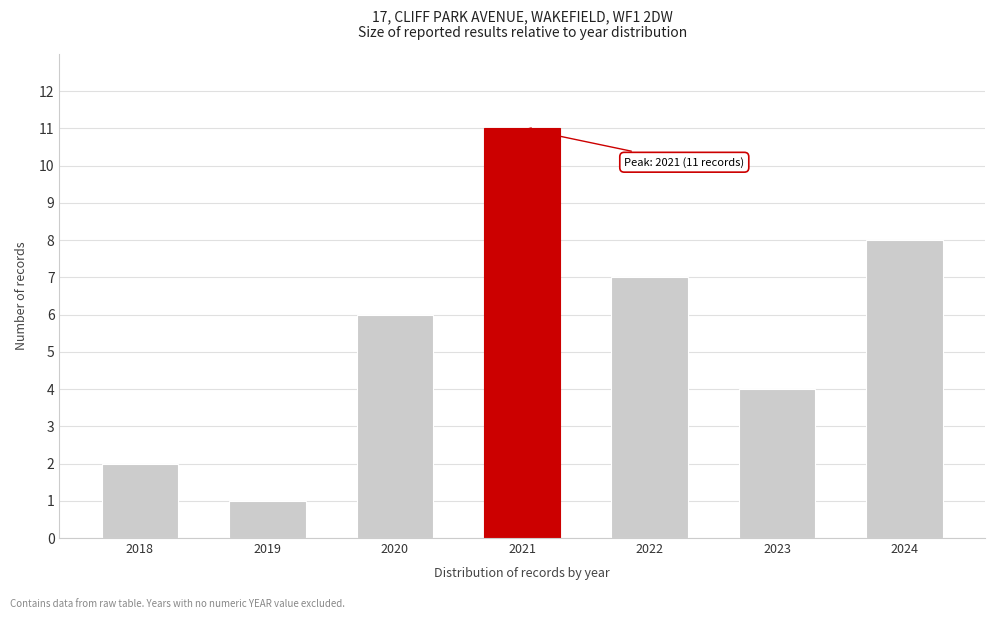

Reading left to right, transcribe all the data shown in this chart.

2	1	6	11	7	4	8